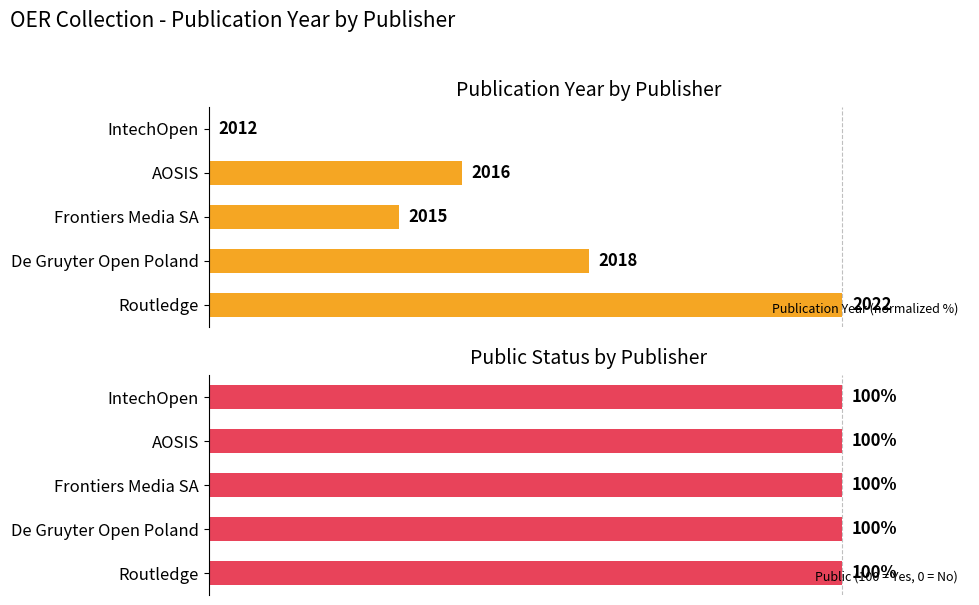

True or false: Publication Year (normalized %) has a value of 13.8 at De Gruyter Open Poland.

False